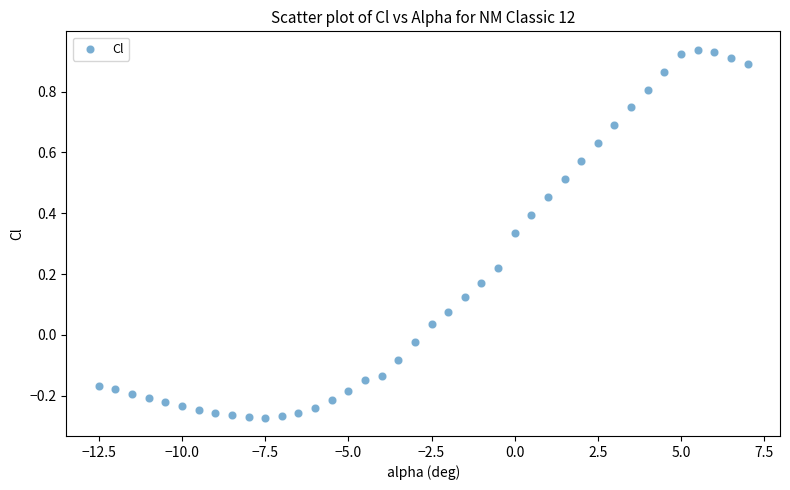

What is the range of Y values (max minus min)?

1.2